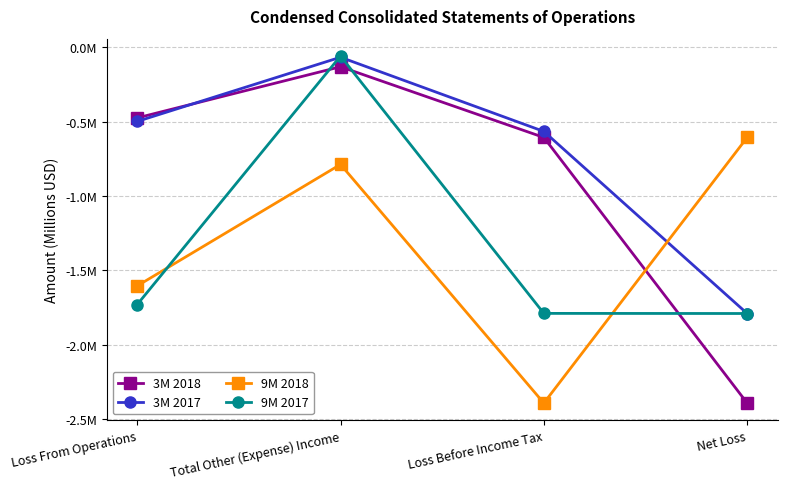

What is the value of the 3M 2018 point at the 3rd from the left?

-0.6